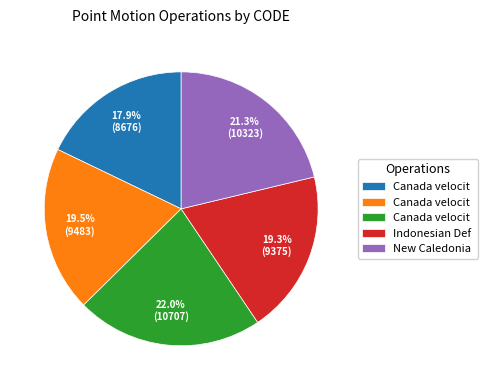

Count the number of slices in the pie.

5